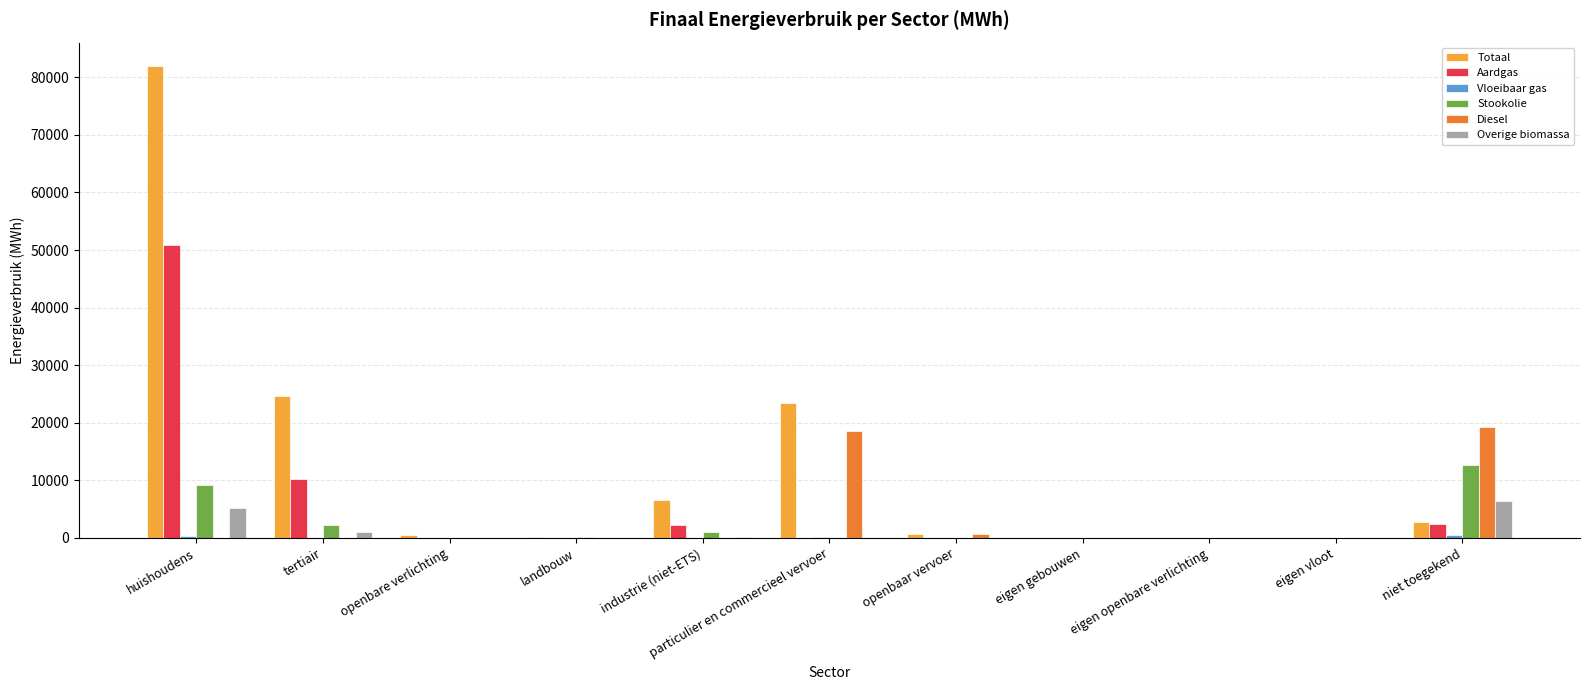

The Diesel series shows 0.0 at tertiair. True or false?

True